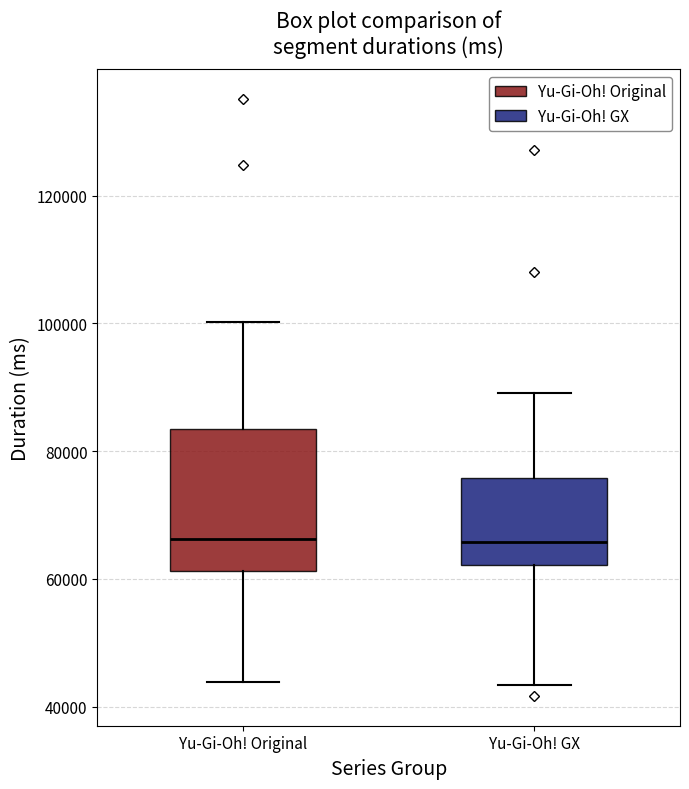

Which box is the tallest, from its lower edge to its upper edge?

Yu-Gi-Oh! Original